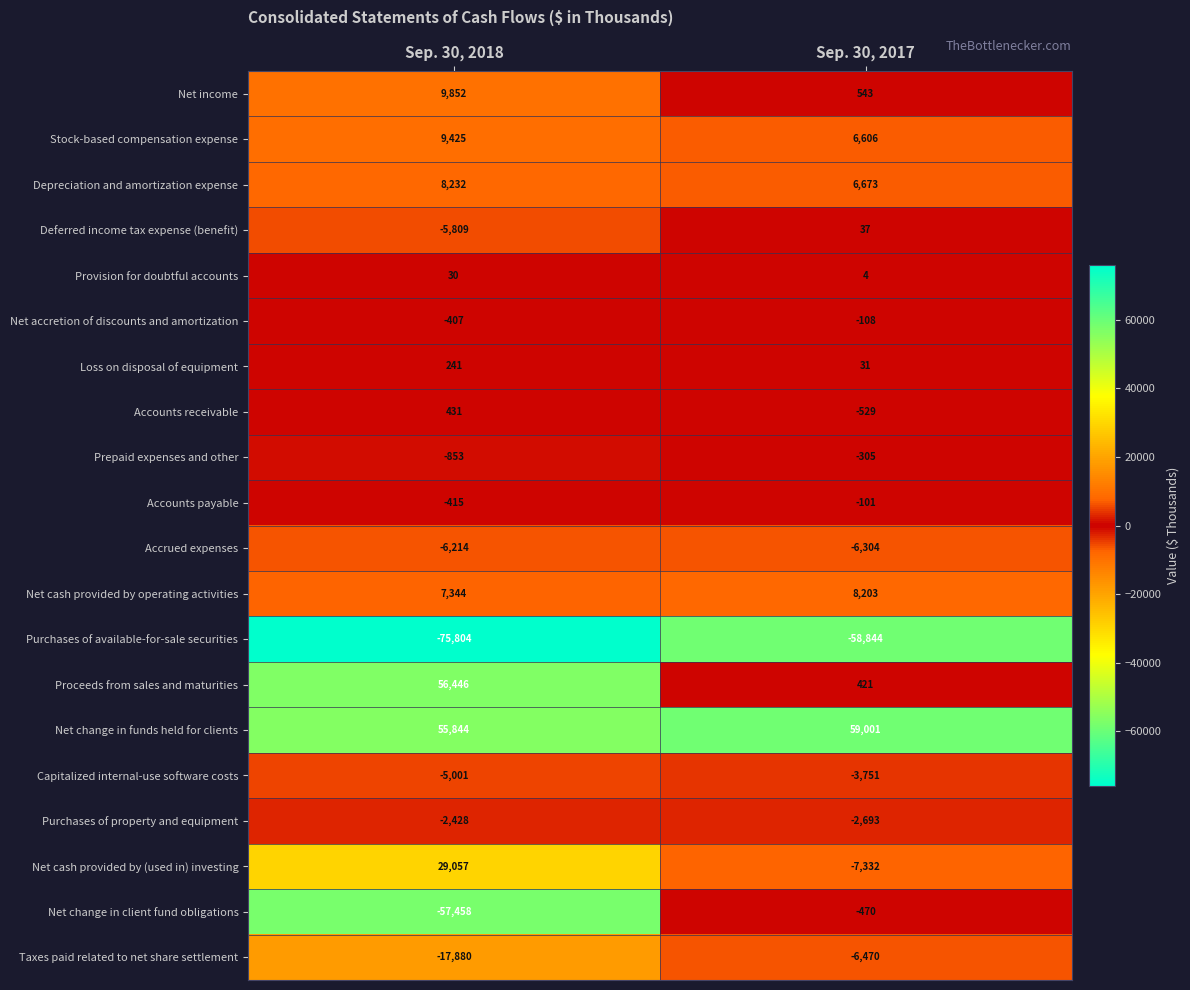

What is the minimum value for Taxes paid related to net share settlement?

-17880